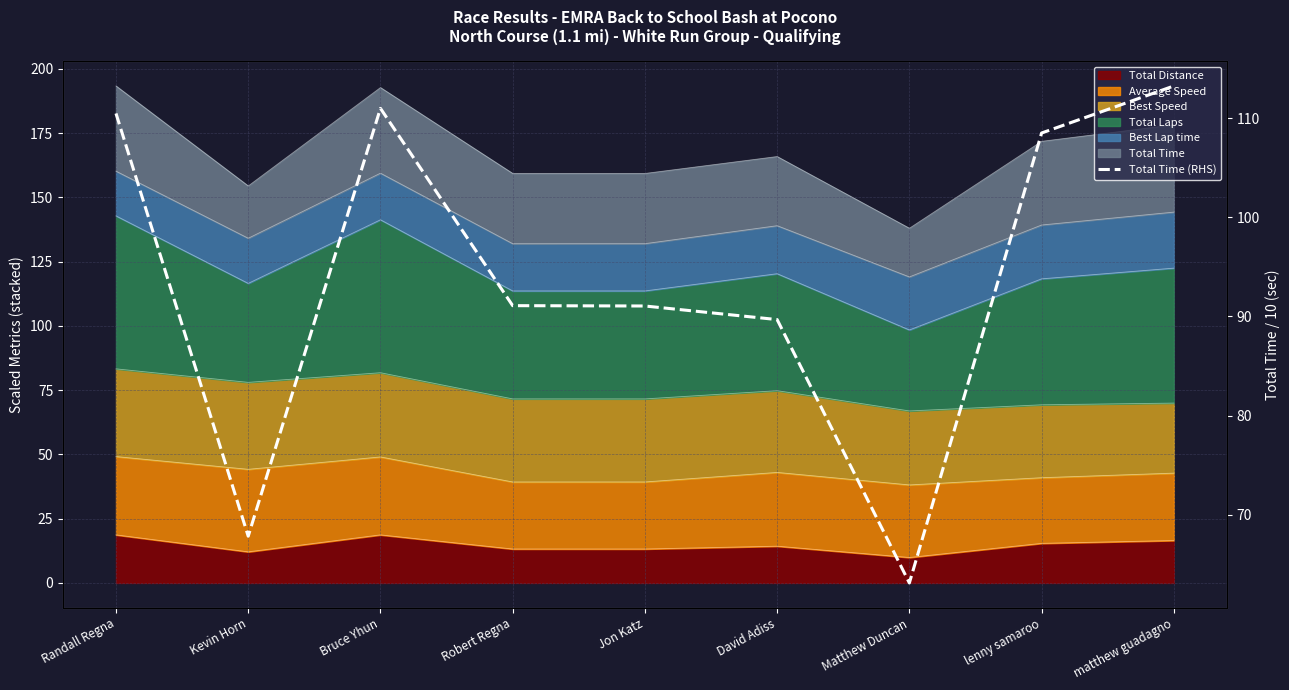

Rank the categories by value from highest to lowest.

matthew guadagno, Bruce Yhun, Randall Regna, lenny samaroo, Robert Regna, Jon Katz, David Adiss, Kevin Horn, Matthew Duncan